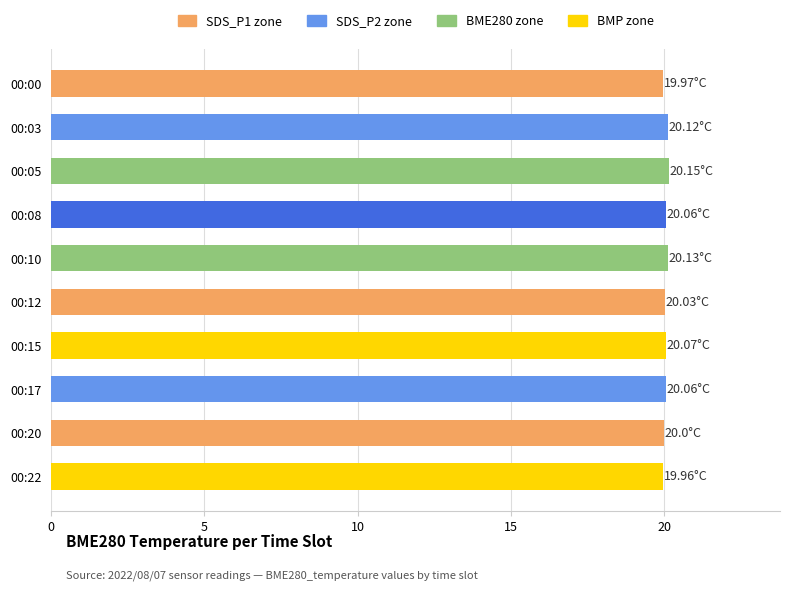

Approximately how many times larger is the value at 00:15 compared to 00:03?

1.0